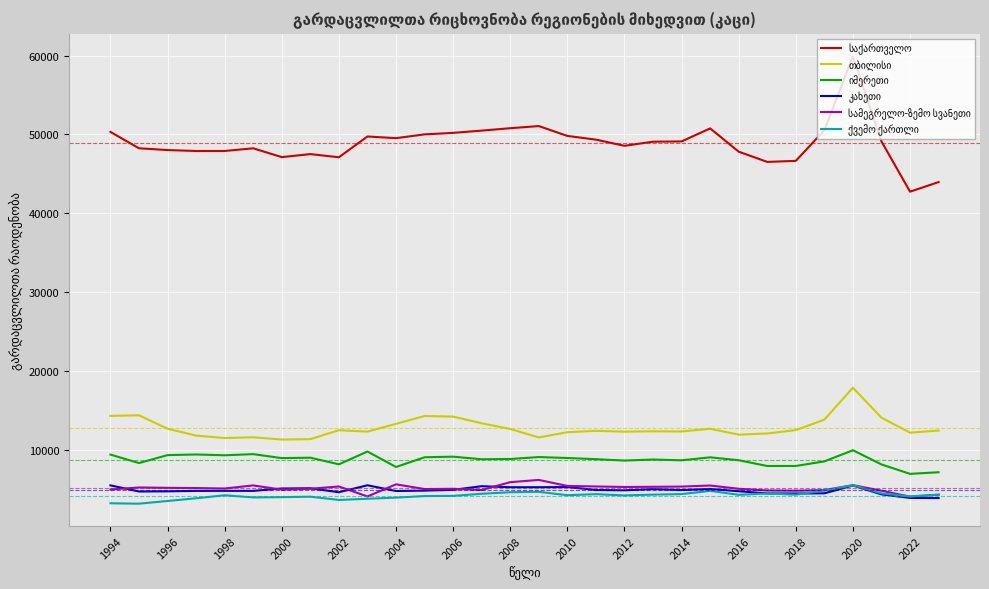

What is the minimum value shown in the chart?

3229